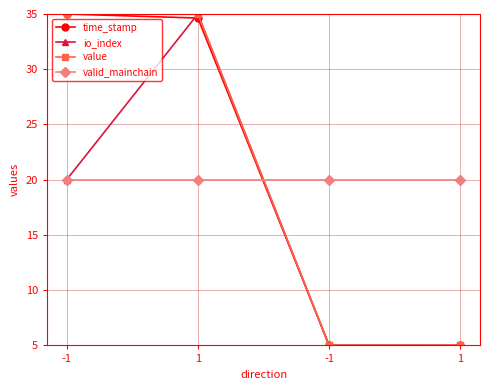

What are all the series names shown in the legend?

time_stamp, io_index, value, valid_mainchain